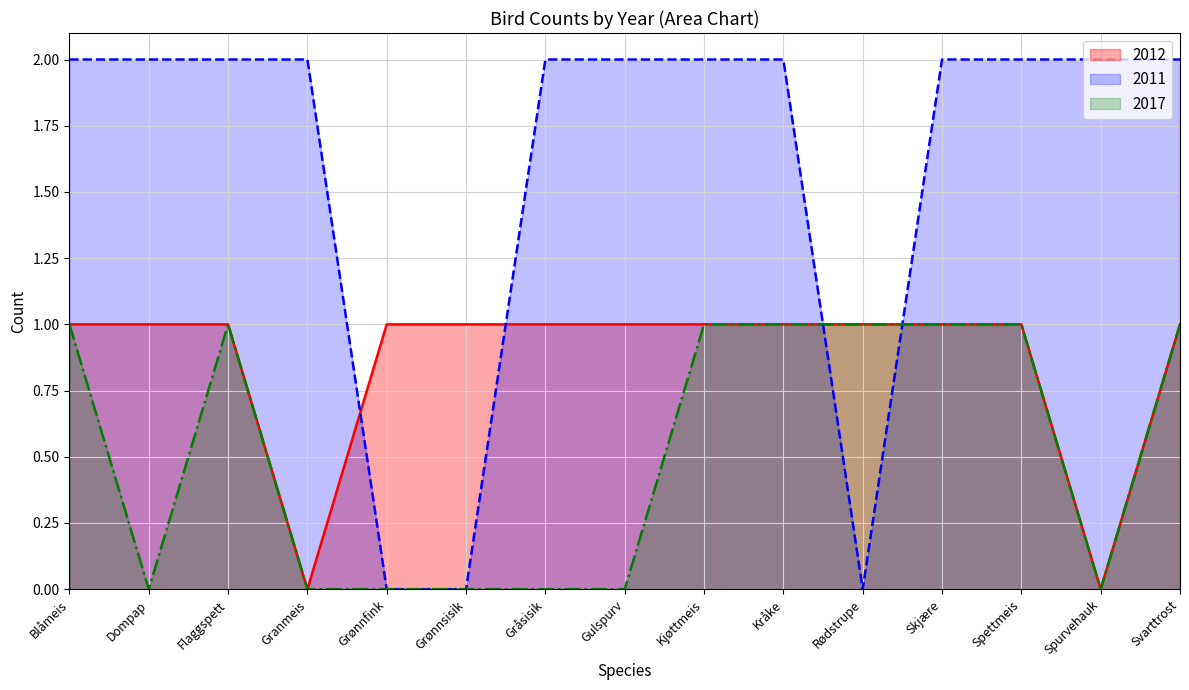

What is the difference between the maximum and minimum values in the 2017 series?

1